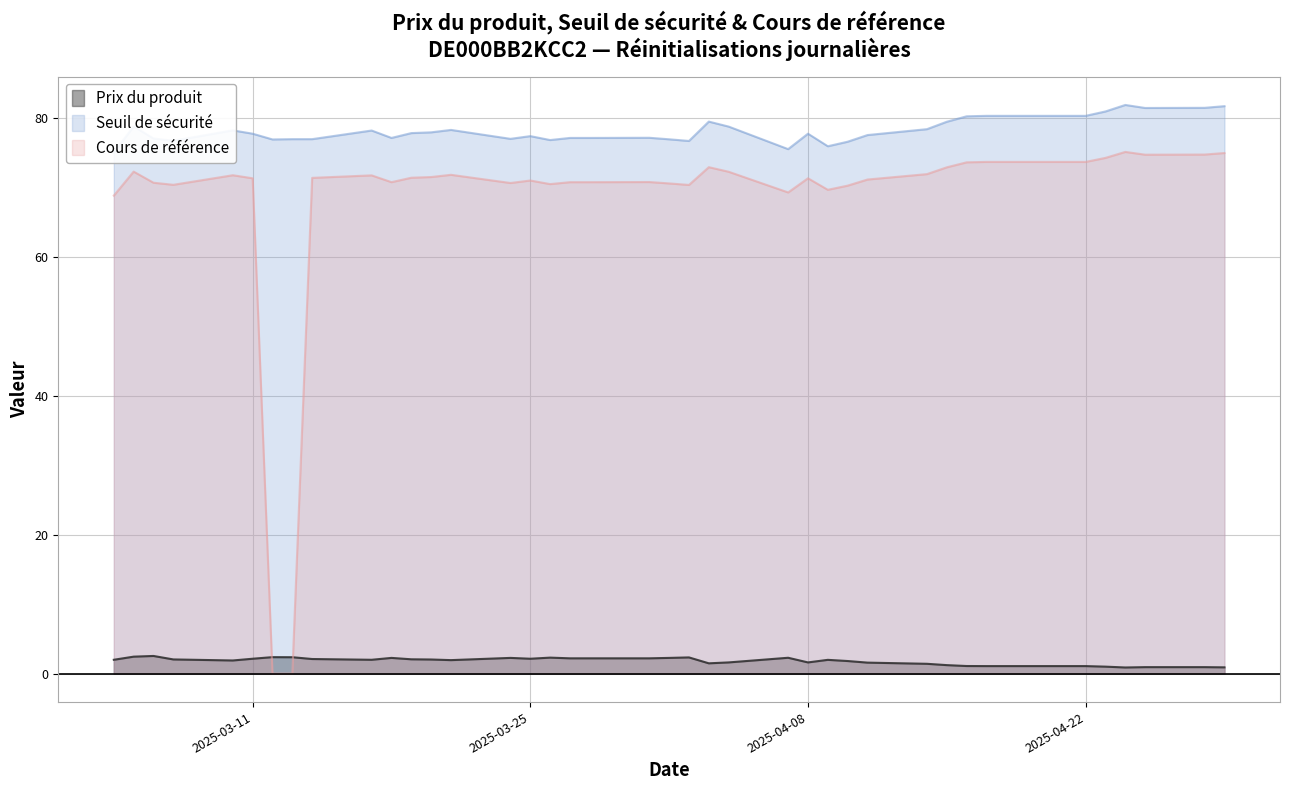

How many positive values does the Cours de référence series have?

37